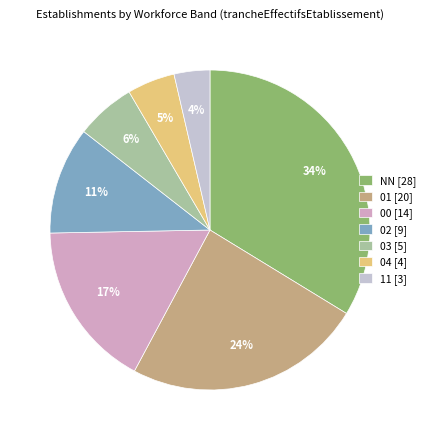

True or false: 00 accounts for 17% of the total.

True